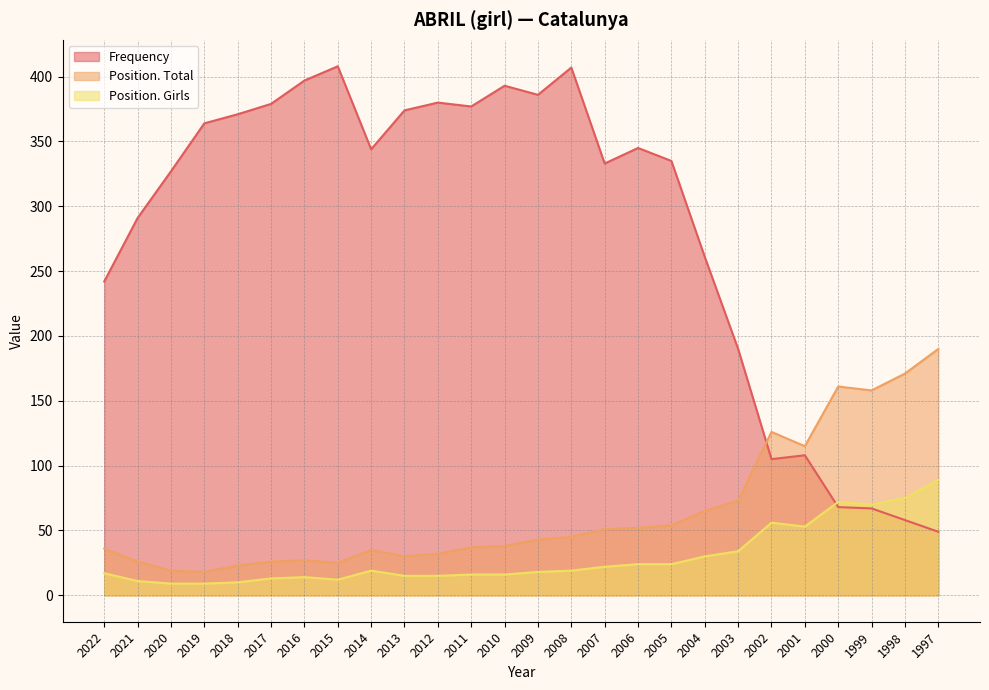

How many data points does each series have?

26